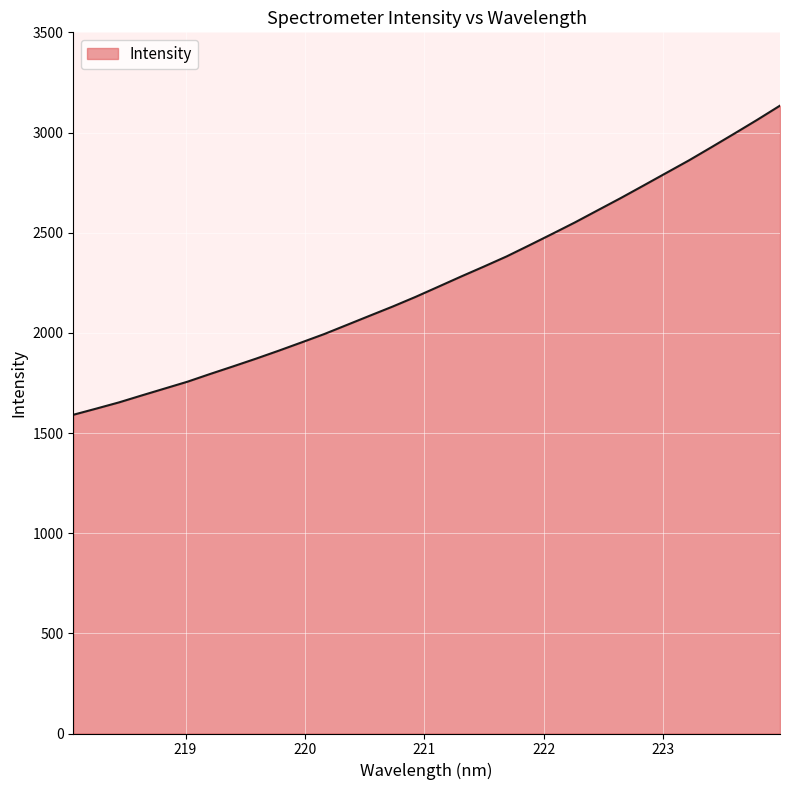

What is the smallest value displayed?

1590.9